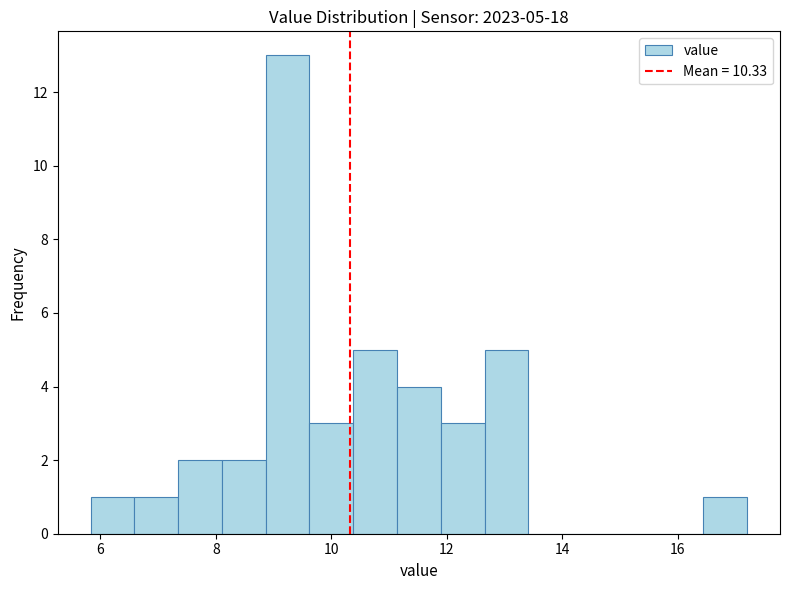

Read against the x-axis, roughly where is the centre of the tallest bar?

9.2